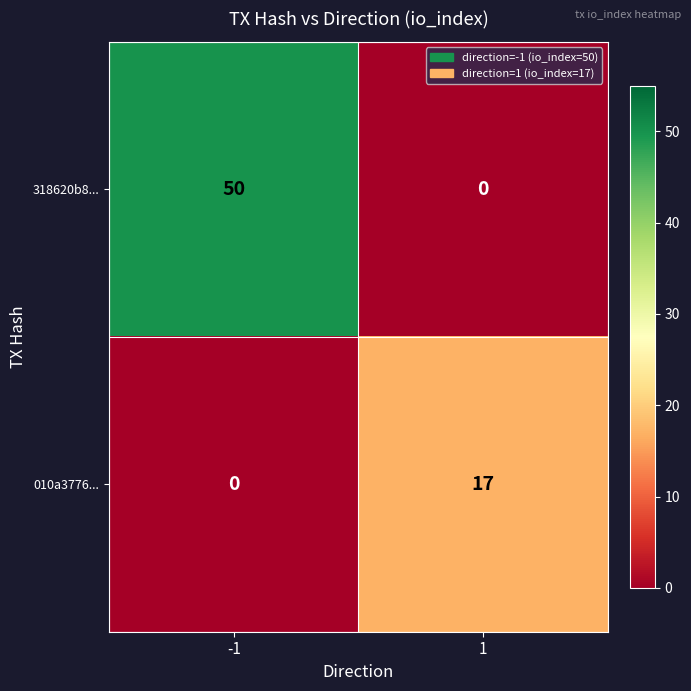

Reading left to right, transcribe all the data shown in this chart.

318620b8...: -1=50	1=0
010a3776...: -1=0	1=17